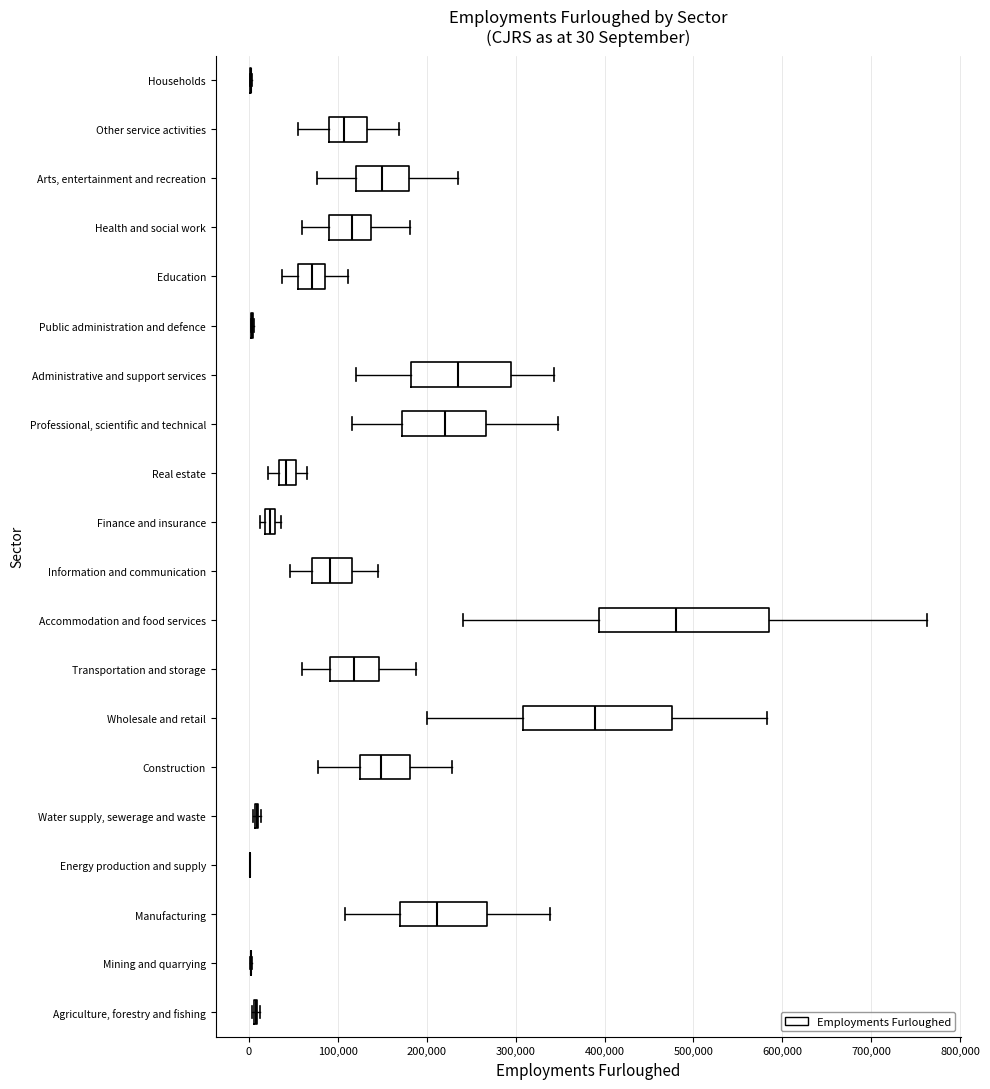

Which box is the widest, from its left edge to its right edge?

Accommodation and food services